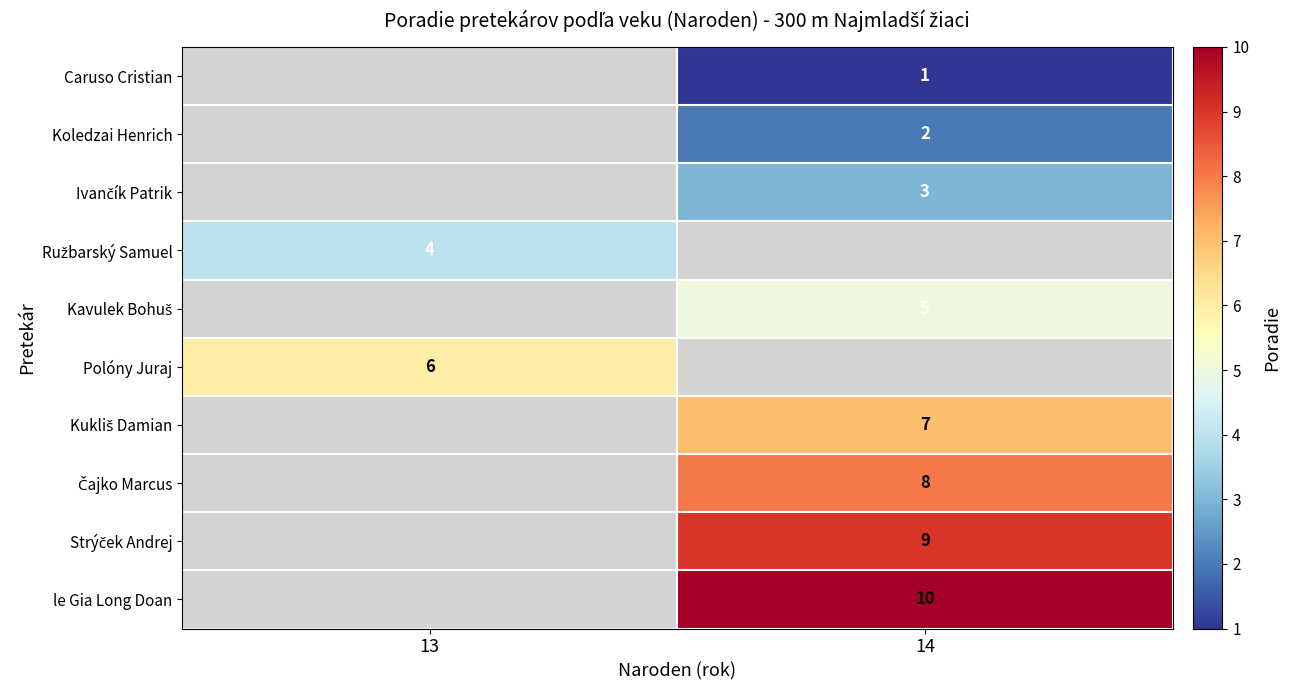

Which has a higher value, 14 or 13?

13